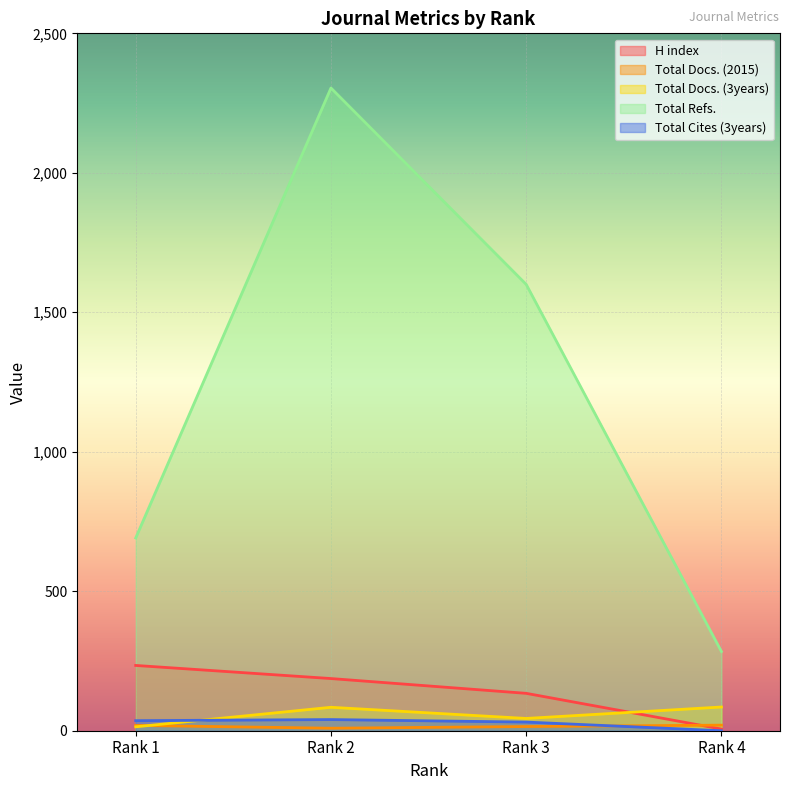

Between which two adjacent categories do Total Docs. (2015) and Total Docs. (3years) first intersect?

Rank 1 and Rank 2